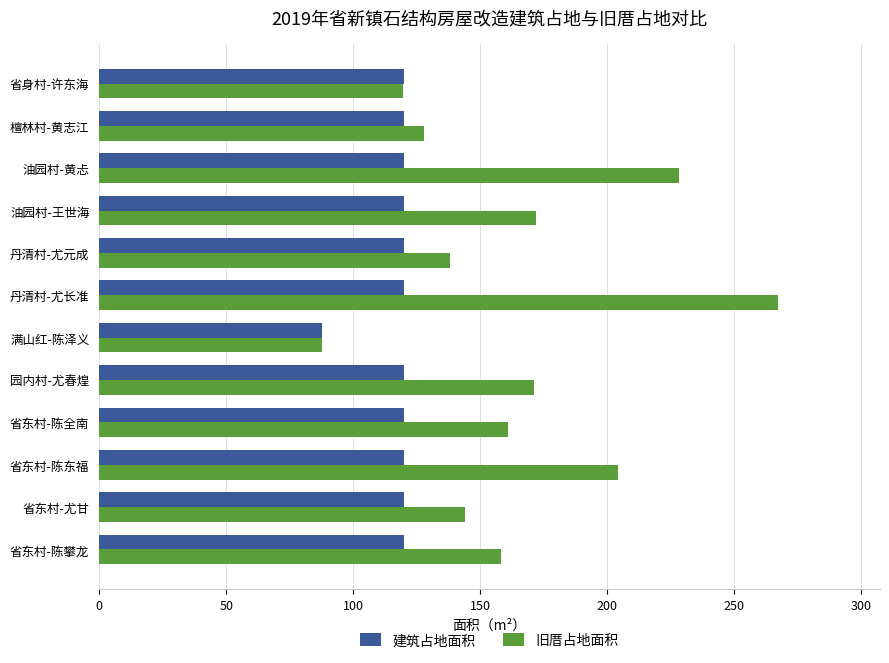

Which series has the largest range (max minus min)?

旧厝占地面积